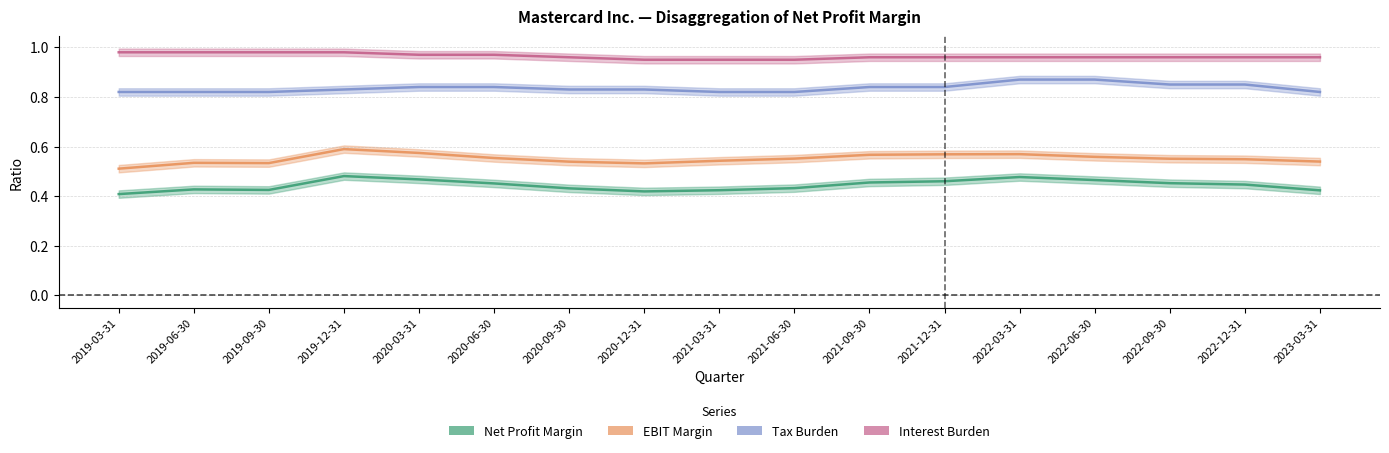

What position from the left is 2019-06-30?

2